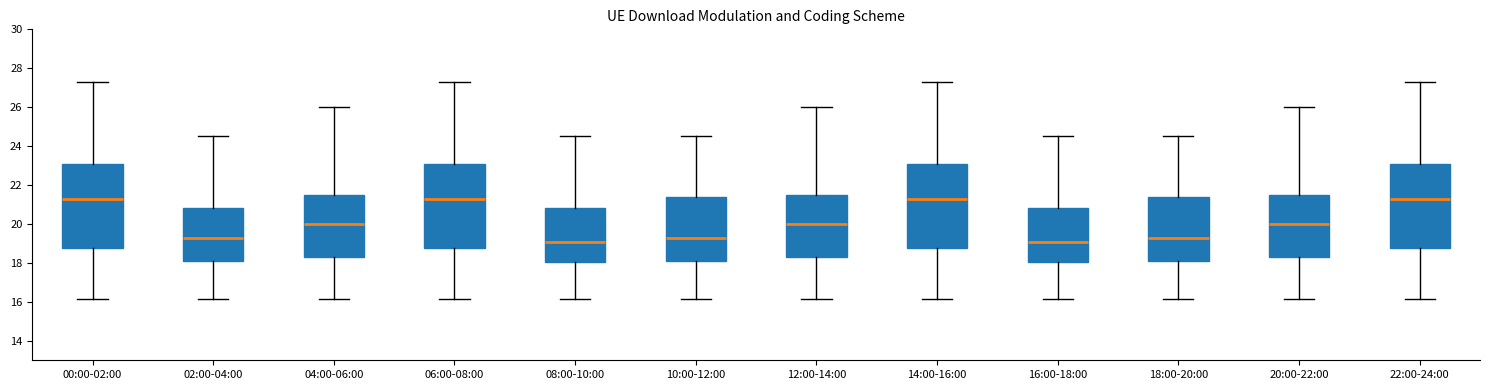

Reading left to right, transcribe this box plot: for each box, give where its median line is, the range the box spans, and where its two whiskers end, as read against the y-axis. The values are not printed on the chart, so give them approximately, as read against the axis.

00:00-02:00: median 21.2, box 18.8 to 23.2, whiskers 16.2 to 27.4
02:00-04:00: median 19.2, box 18.0 to 20.8, whiskers 16.2 to 24.6
04:00-06:00: median 20.0, box 18.2 to 21.6, whiskers 16.2 to 26.0
06:00-08:00: median 21.2, box 18.8 to 23.2, whiskers 16.2 to 27.4
08:00-10:00: median 19.0, box 18.0 to 20.8, whiskers 16.2 to 24.6
10:00-12:00: median 19.2, box 18.0 to 21.4, whiskers 16.2 to 24.6
12:00-14:00: median 20.0, box 18.2 to 21.6, whiskers 16.2 to 26.0
14:00-16:00: median 21.2, box 18.8 to 23.2, whiskers 16.2 to 27.4
16:00-18:00: median 19.0, box 18.0 to 20.8, whiskers 16.2 to 24.6
18:00-20:00: median 19.2, box 18.0 to 21.4, whiskers 16.2 to 24.6
20:00-22:00: median 20.0, box 18.2 to 21.6, whiskers 16.2 to 26.0
22:00-24:00: median 21.2, box 18.8 to 23.2, whiskers 16.2 to 27.4